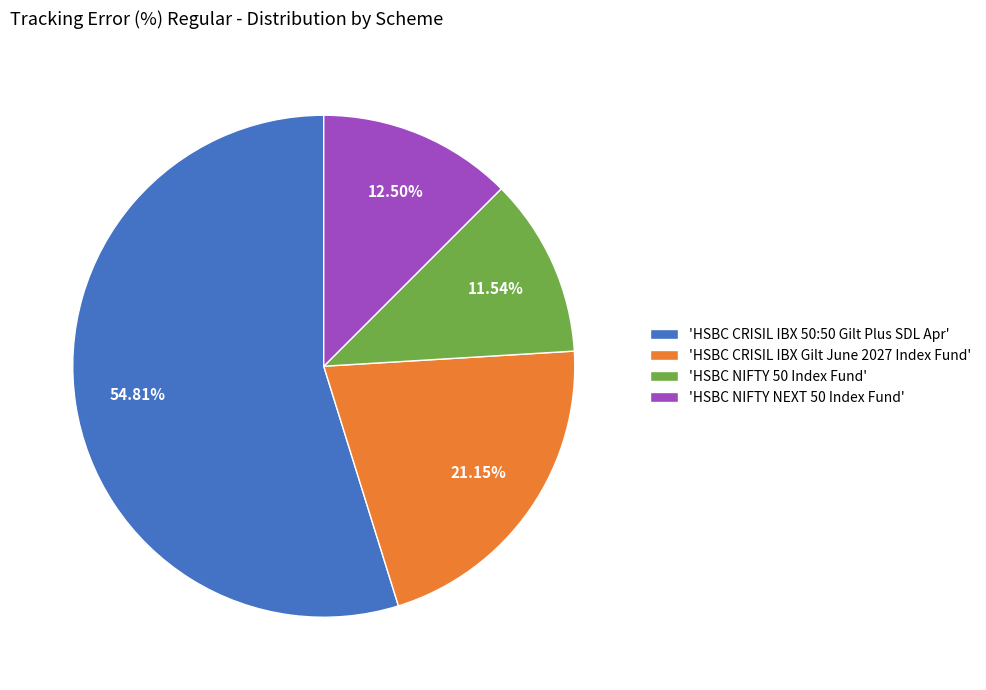

Between 'HSBC NIFTY 50 Index Fund' and 'HSBC NIFTY NEXT 50 Index Fund', which is larger?

'HSBC NIFTY NEXT 50 Index Fund'